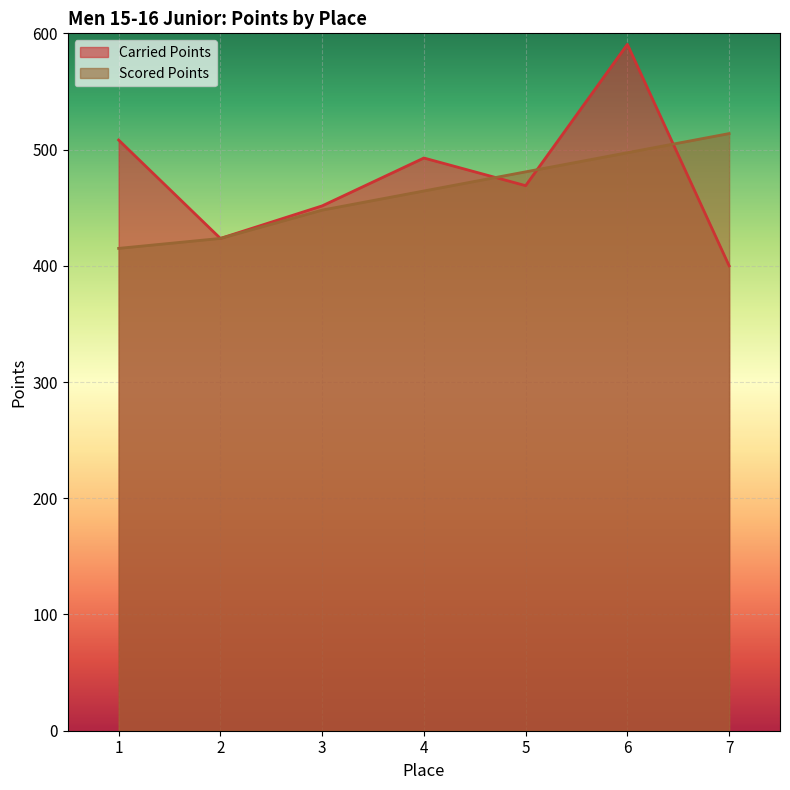

Where is Carried Points nearest to the value 495?

4